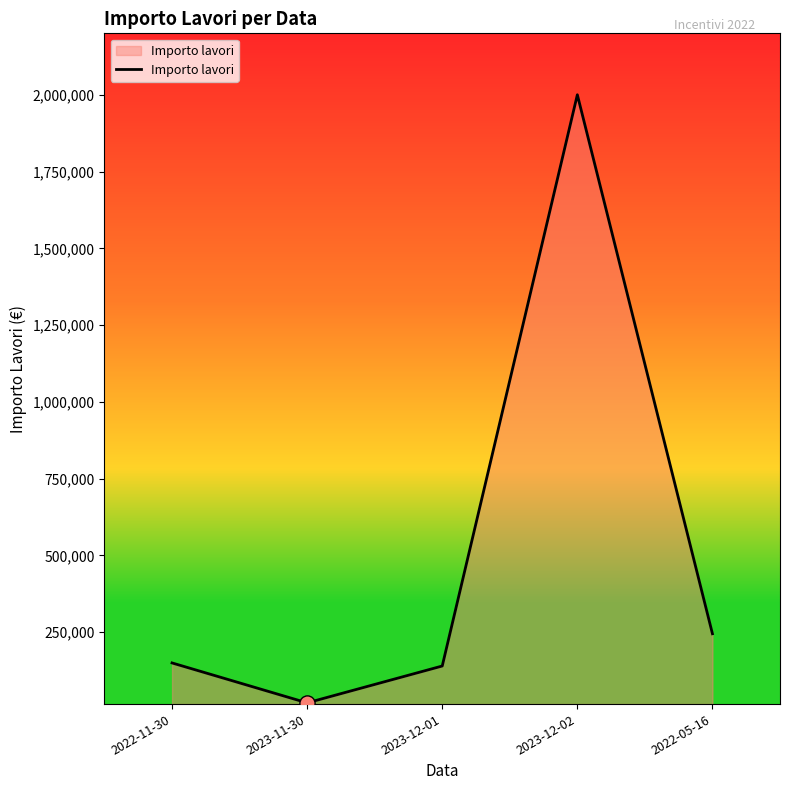

What is the ratio of the value at 2023-11-30 to the value at 2023-12-01?

0.1